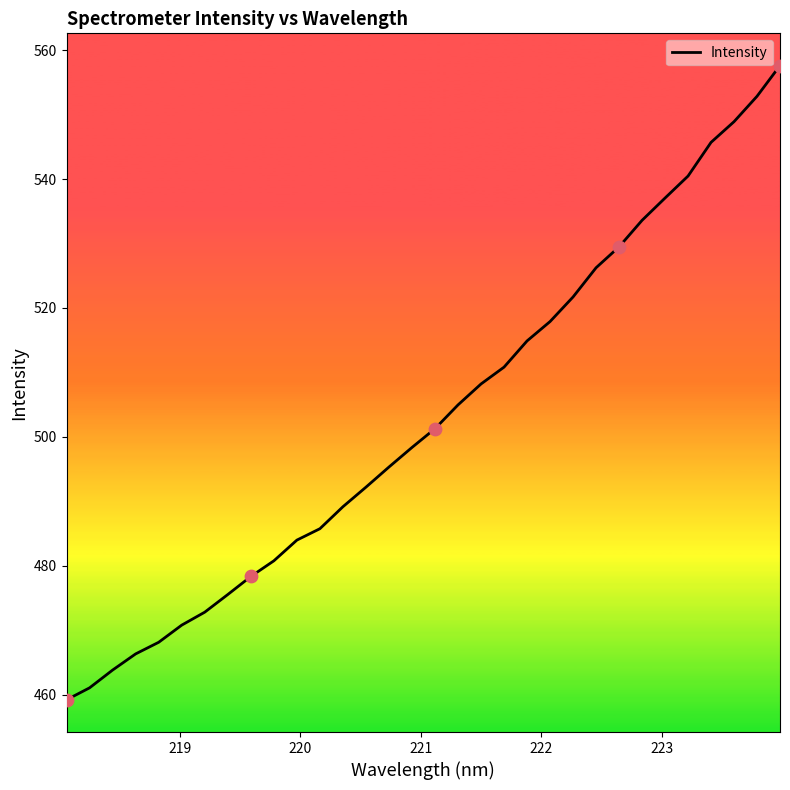

What is the difference between the maximum and minimum values?

98.4